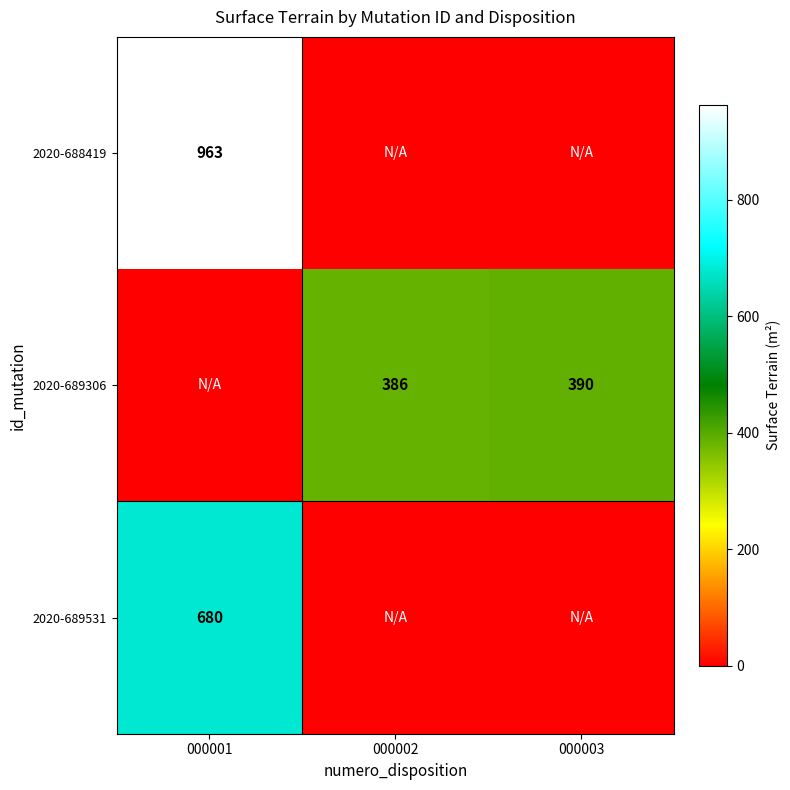

Is it true that 2020-689531 equals 680 at 000001?

True